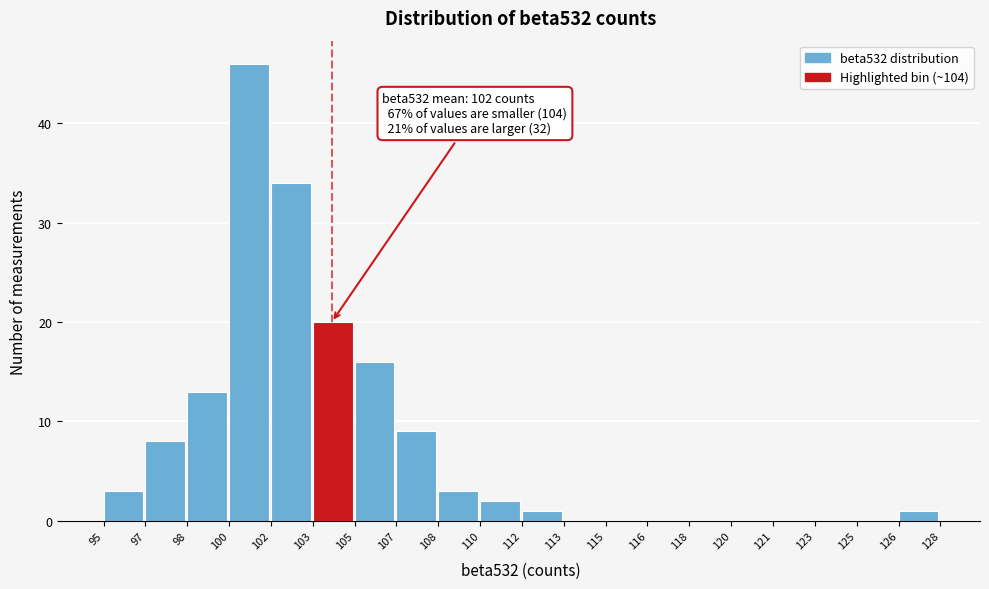

Reading right to left, list all the values displayed in this chart.

126=1	125=0	123=0	121=0	120=0	118=0	116=0	115=0	113=0	112=1	110=2	108=3	107=9	105=16	103=20	102=34	100=46	98=13	97=8	95=3